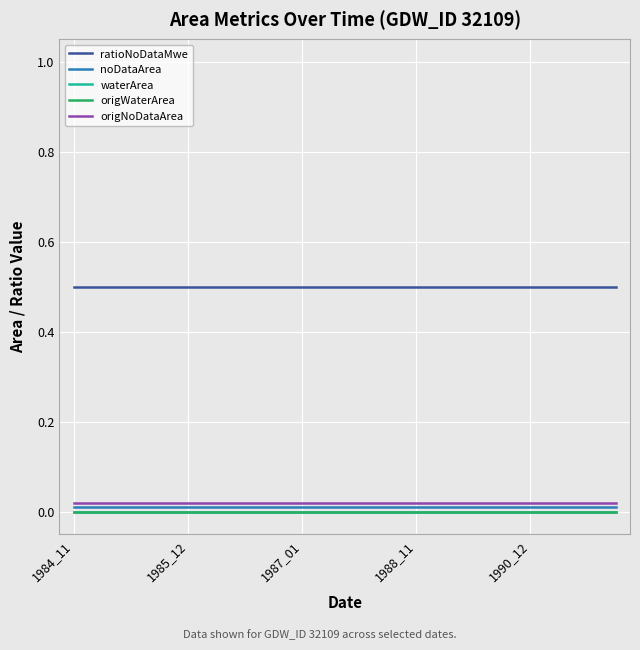

Does the chart have visible grid lines?

Yes